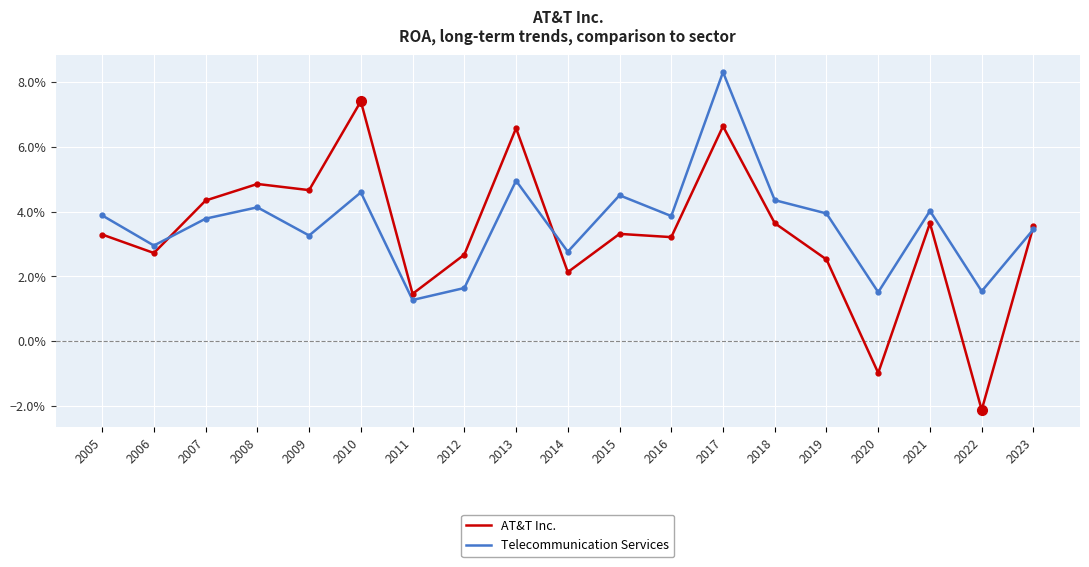

Reading right to left, list all the values displayed in this chart.

AT&T Inc.: 0.0	-0.0	0.0	-0.0	0.0	0.0	0.1	0.0	0.0	0.0	0.1	0.0	0.0	0.1	0.0	0.0	0.0	0.0	0.0
Telecommunication Services: 0.0	0.0	0.0	0.0	0.0	0.0	0.1	0.0	0.0	0.0	0.0	0.0	0.0	0.0	0.0	0.0	0.0	0.0	0.0